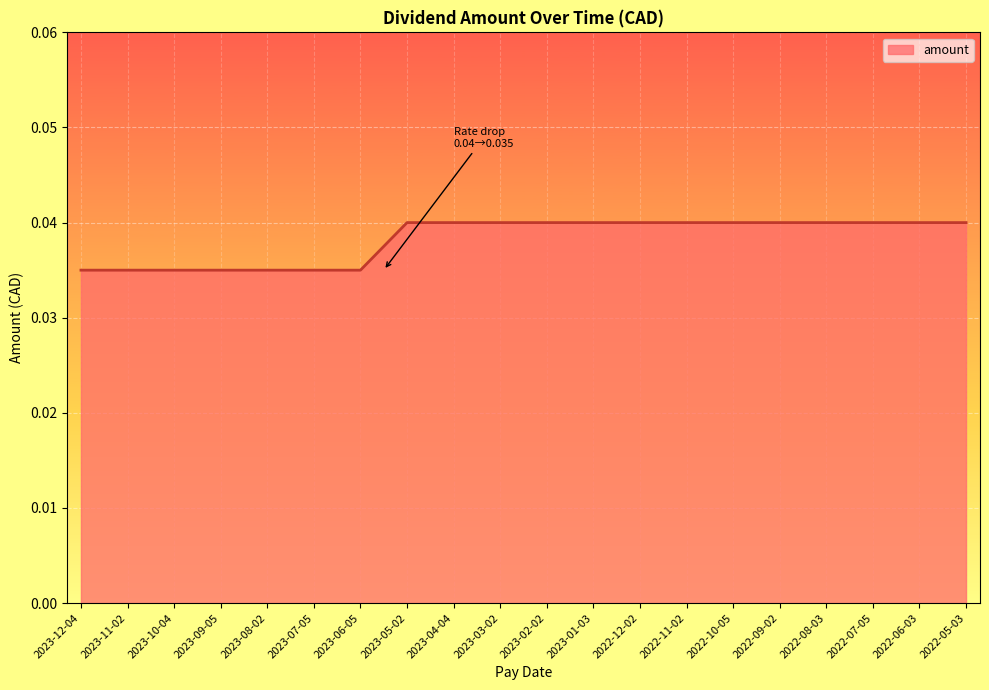

What position from the right is 2022-06-03?

2